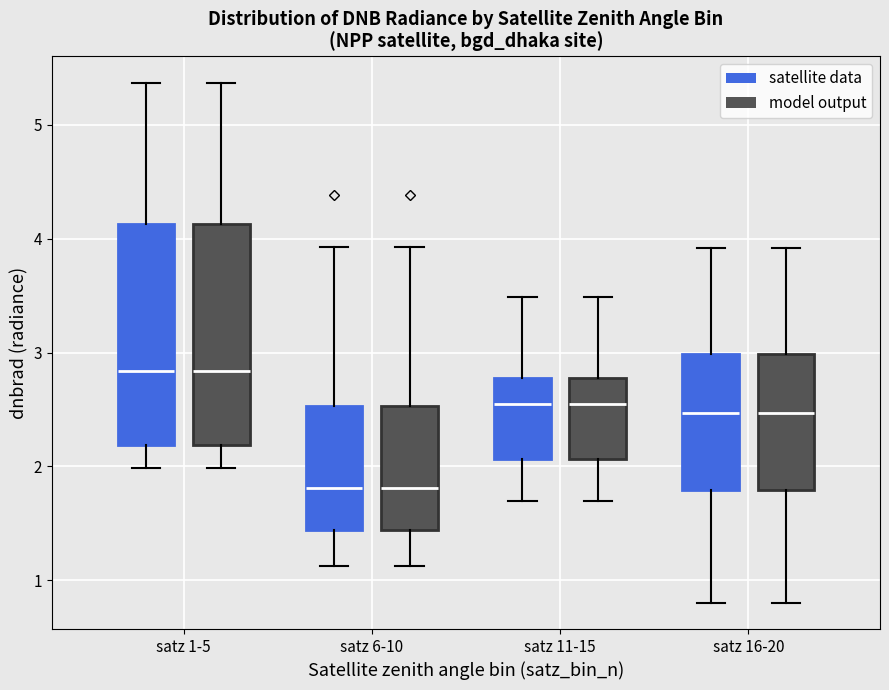

Reading left to right, read every box against the y-axis: the position of its median line, the range the box covers, and the ends of its whiskers. The values are not printed on the chart, so give them approximately, as read against the axis.

satz 1-5 (satellite data): median 2.8, box 2.2 to 4.1, whiskers 2.0 to 5.4
satz 1-5 (model output): median 2.8, box 2.2 to 4.1, whiskers 2.0 to 5.4
satz 6-10 (satellite data): median 1.8, box 1.4 to 2.5, whiskers 1.1 to 3.9
satz 6-10 (model output): median 1.8, box 1.4 to 2.5, whiskers 1.1 to 3.9
satz 11-15 (satellite data): median 2.5, box 2.1 to 2.8, whiskers 1.7 to 3.5
satz 11-15 (model output): median 2.5, box 2.1 to 2.8, whiskers 1.7 to 3.5
satz 16-20 (satellite data): median 2.5, box 1.8 to 3.0, whiskers 0.8 to 3.9
satz 16-20 (model output): median 2.5, box 1.8 to 3.0, whiskers 0.8 to 3.9